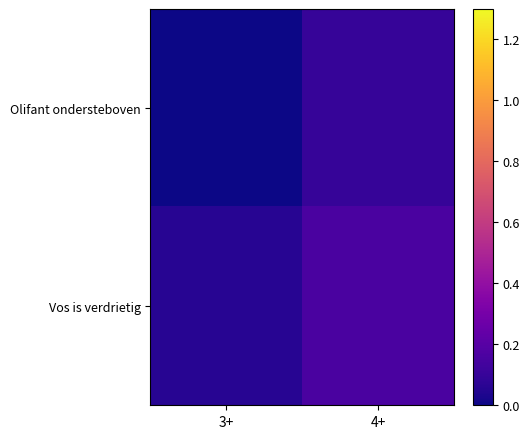

At which category is the sum across all series the highest?

4+